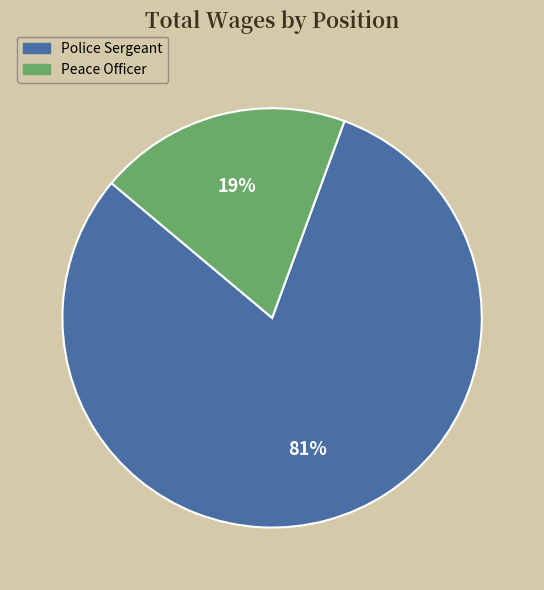

Which category accounts for the majority?

Police Sergeant